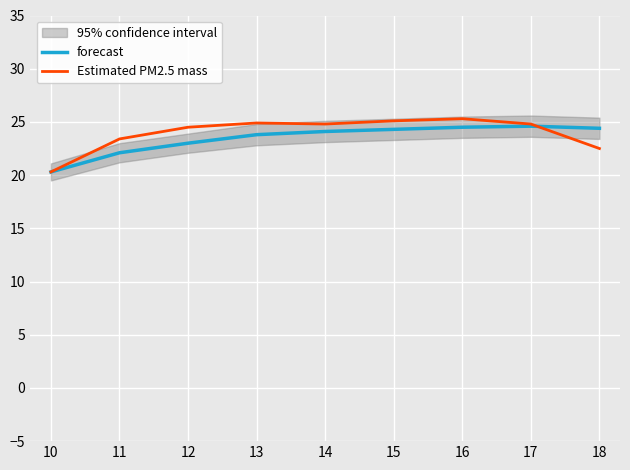

What is the smallest value displayed?

20.3